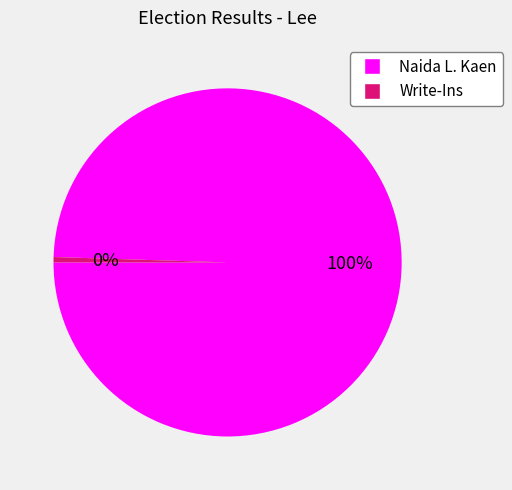

Which slice is the largest?

Naida L. Kaen